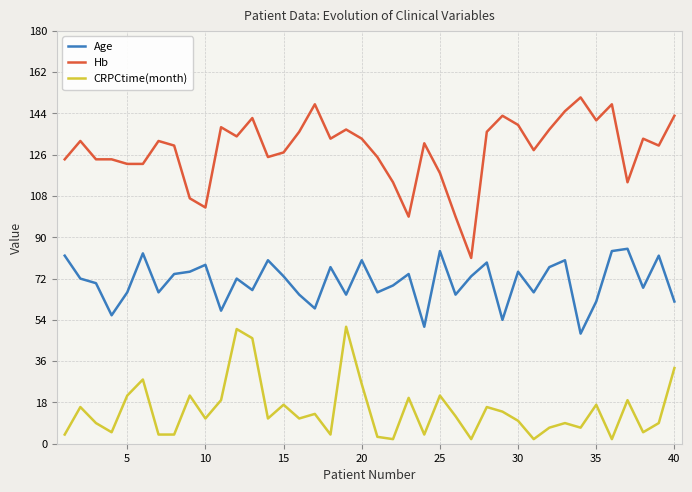

What is the highest value of the Age series?

85